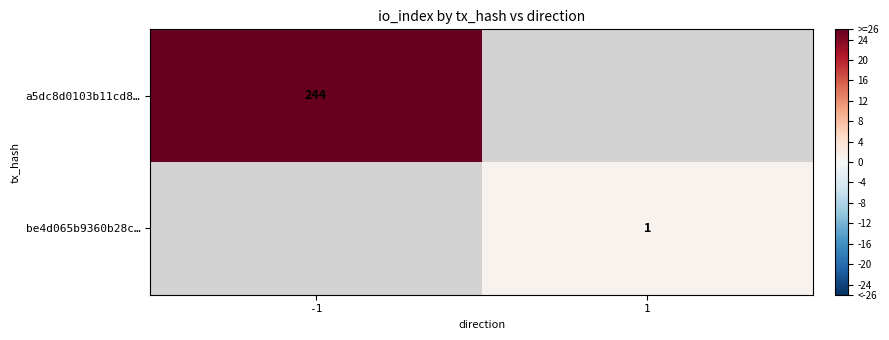

The be4d065b9360b28c… series shows 0 at 1. True or false?

False